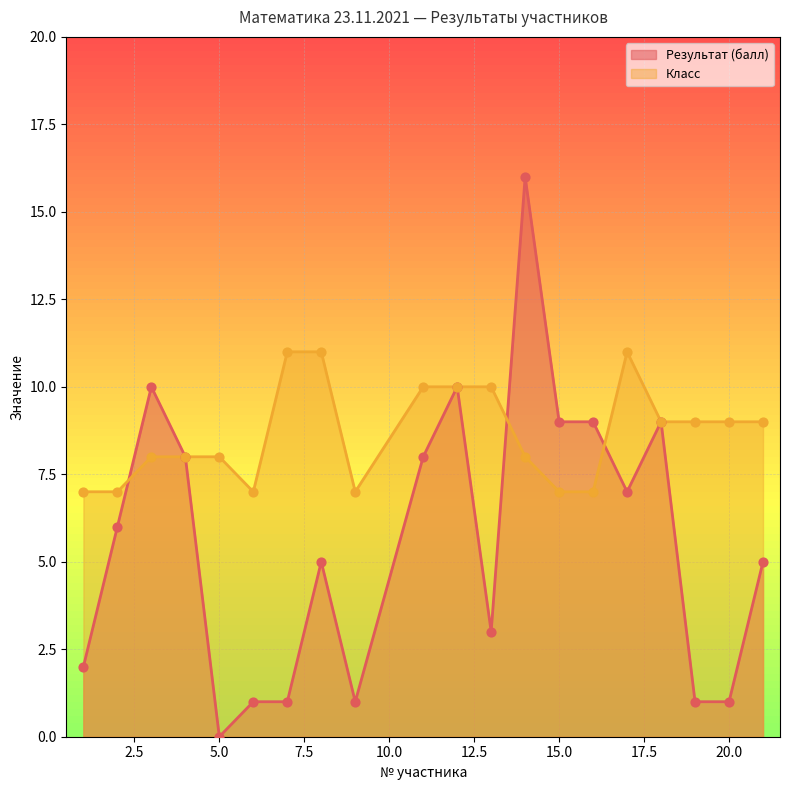

Which series has the largest total across all categories?

Класс